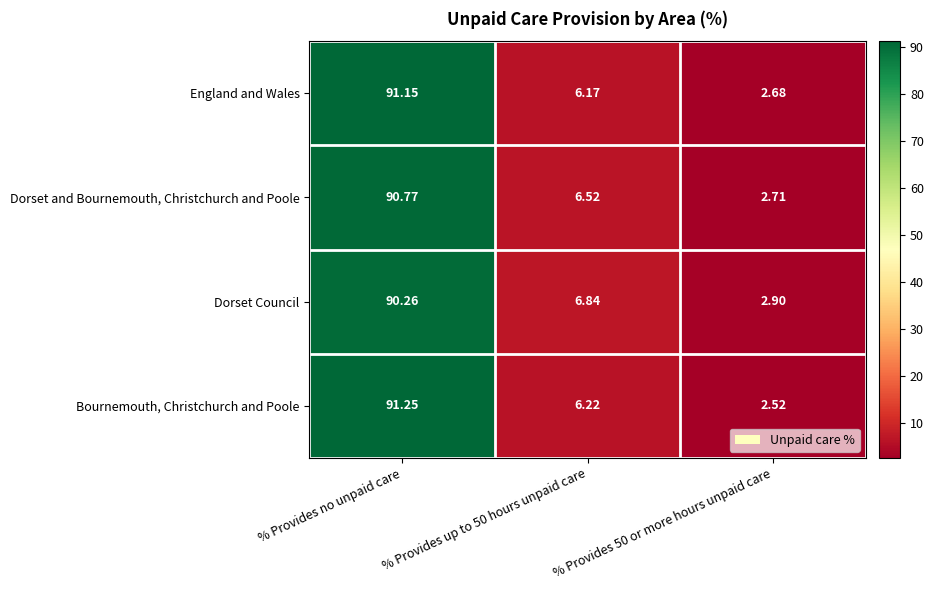

Between % Provides no unpaid care and % Provides up to 50 hours unpaid care, which series saw the biggest shift?

Bournemouth, Christchurch and Poole